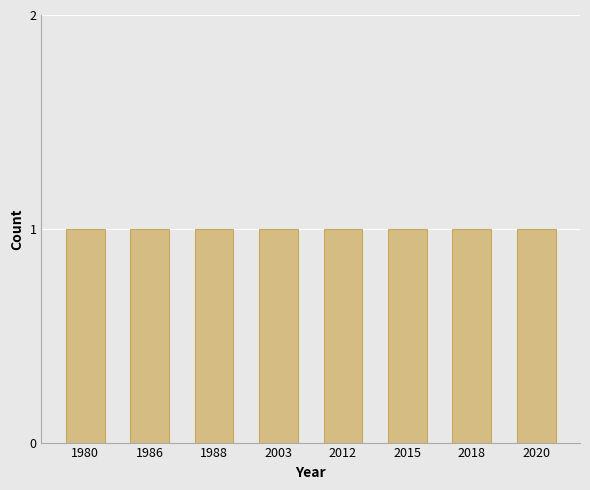

The chart shows a value of 3054 at PeerSquared. True or false?

False